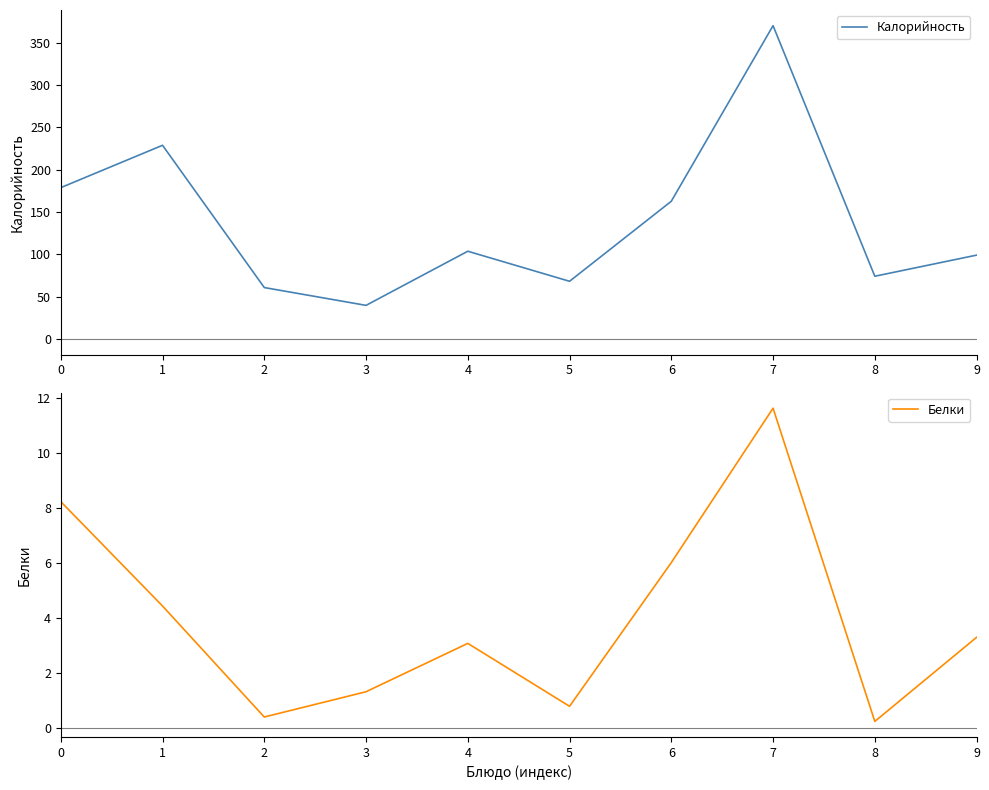

True or false: Белки and Калорийность cross at least once.

False